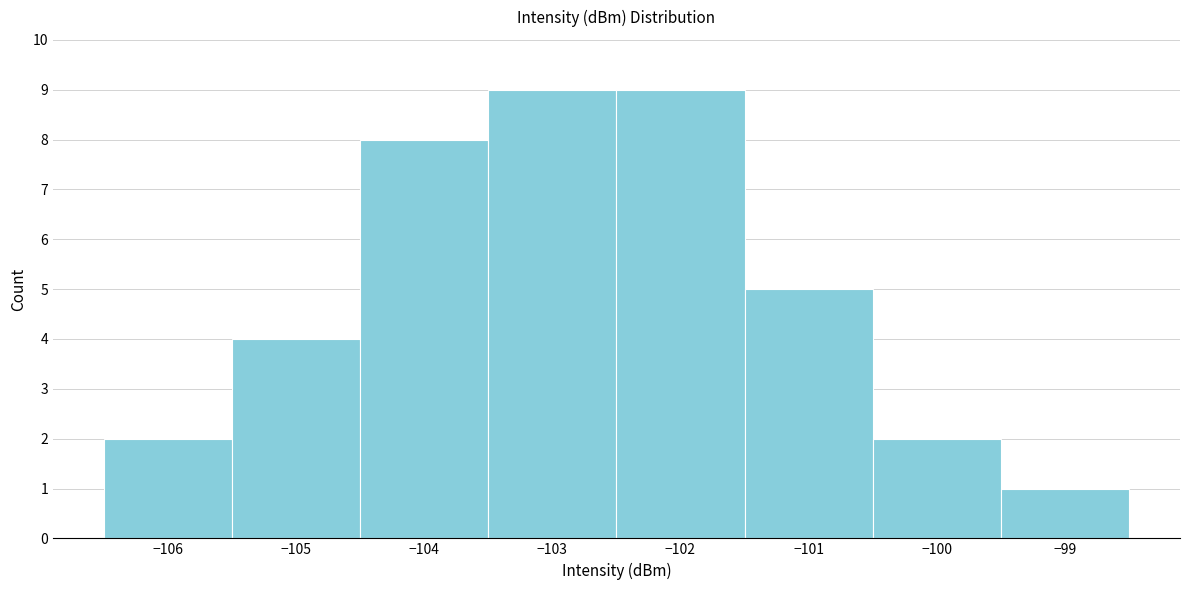

Reading left to right, list every bar in this chart as the range it spans on the x-axis followed by its height. The values are not printed on the chart, so give them approximately, as read against the axis.

-106.5 to -105.5: 2
-105.5 to -104.5: 4
-104.5 to -103.5: 8
-103.5 to -102.5: 9
-102.5 to -101.5: 9
-101.5 to -100.5: 5
-100.5 to -99.5: 2
-99.5 to -98.5: 1